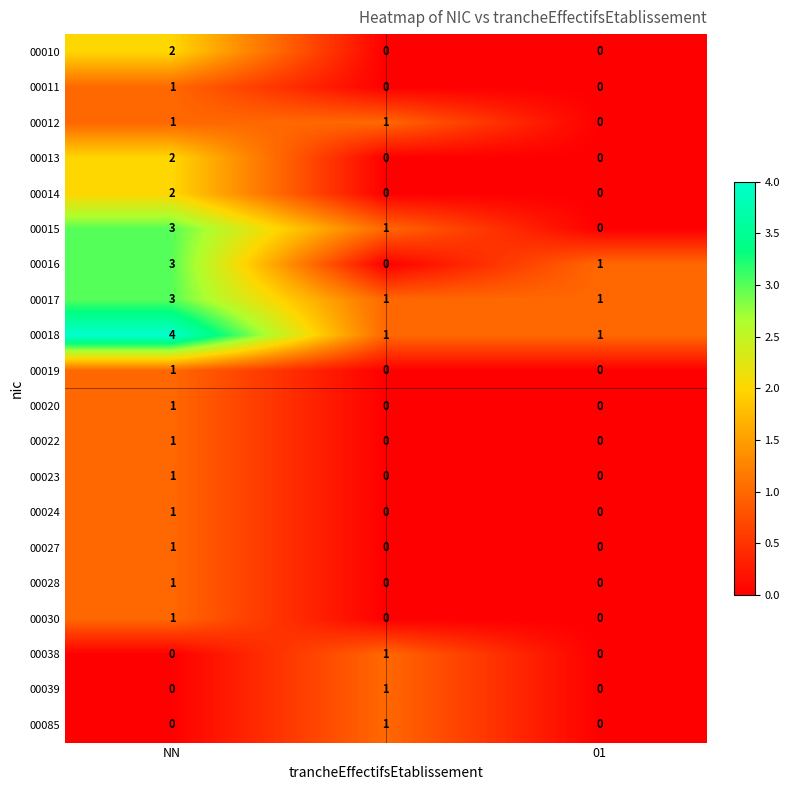

How many 00027 values are between 0 and 1?

3